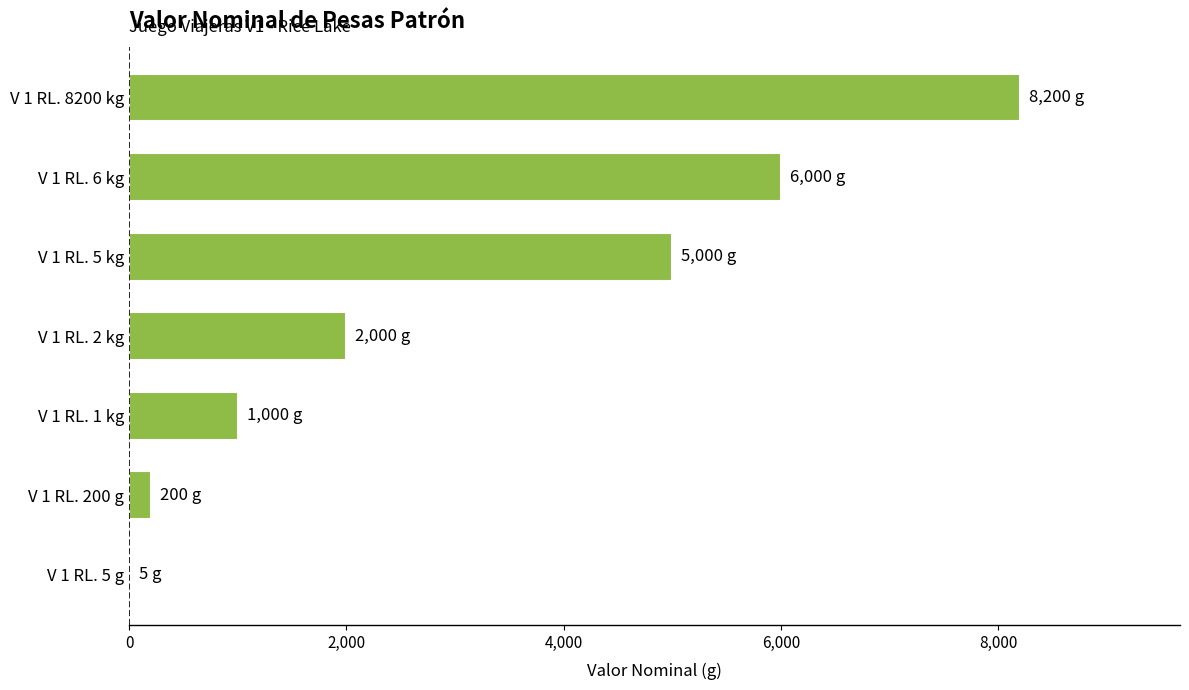

What is the average value?

3201